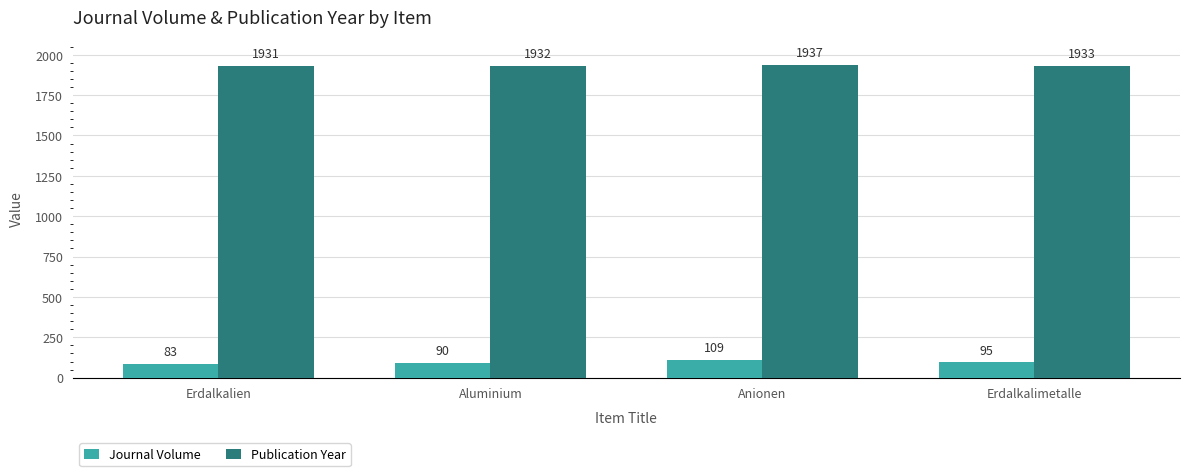

What is the difference between the second highest and second lowest values in the Journal Volume series?

5